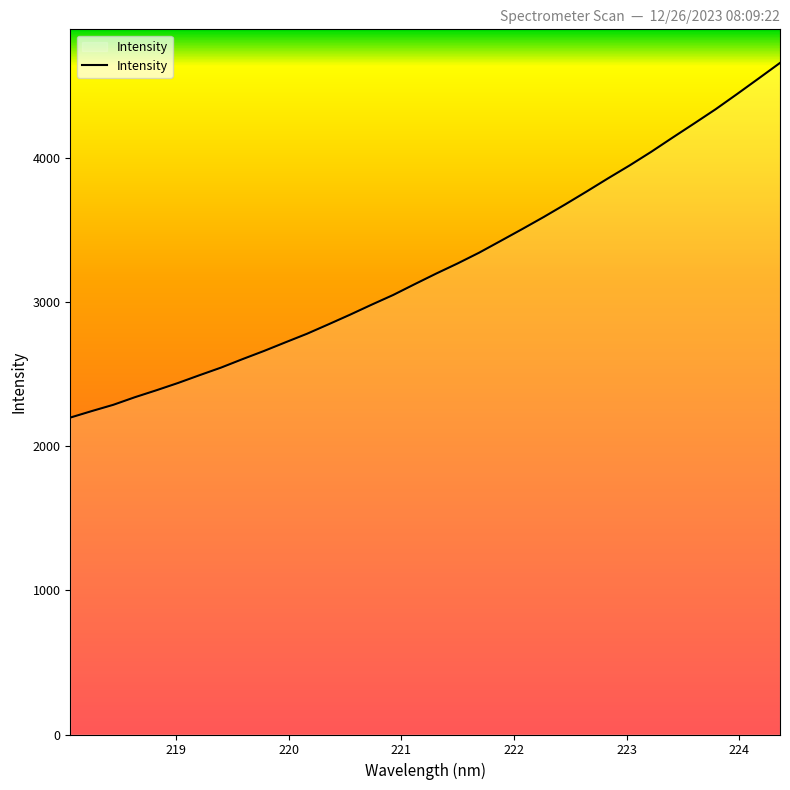

What is the maximum value shown in the chart?

4655.8